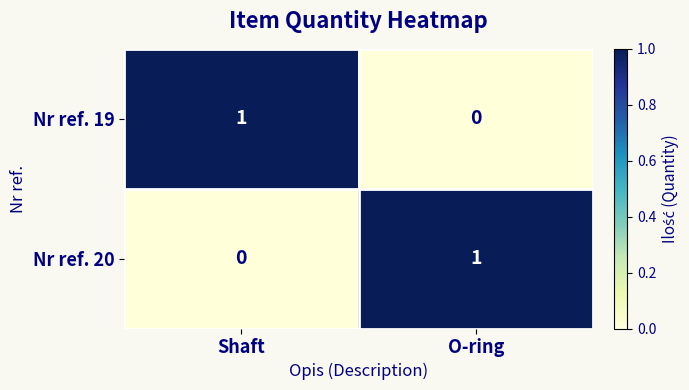

Reading left to right, what are all the values shown in this chart?

Nr ref. 19: 1	0
Nr ref. 20: 0	1